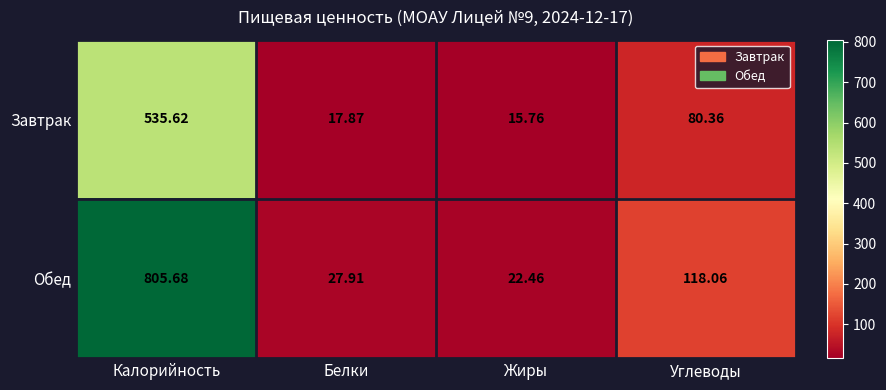

At which category is the sum across all series the highest?

Калорийность